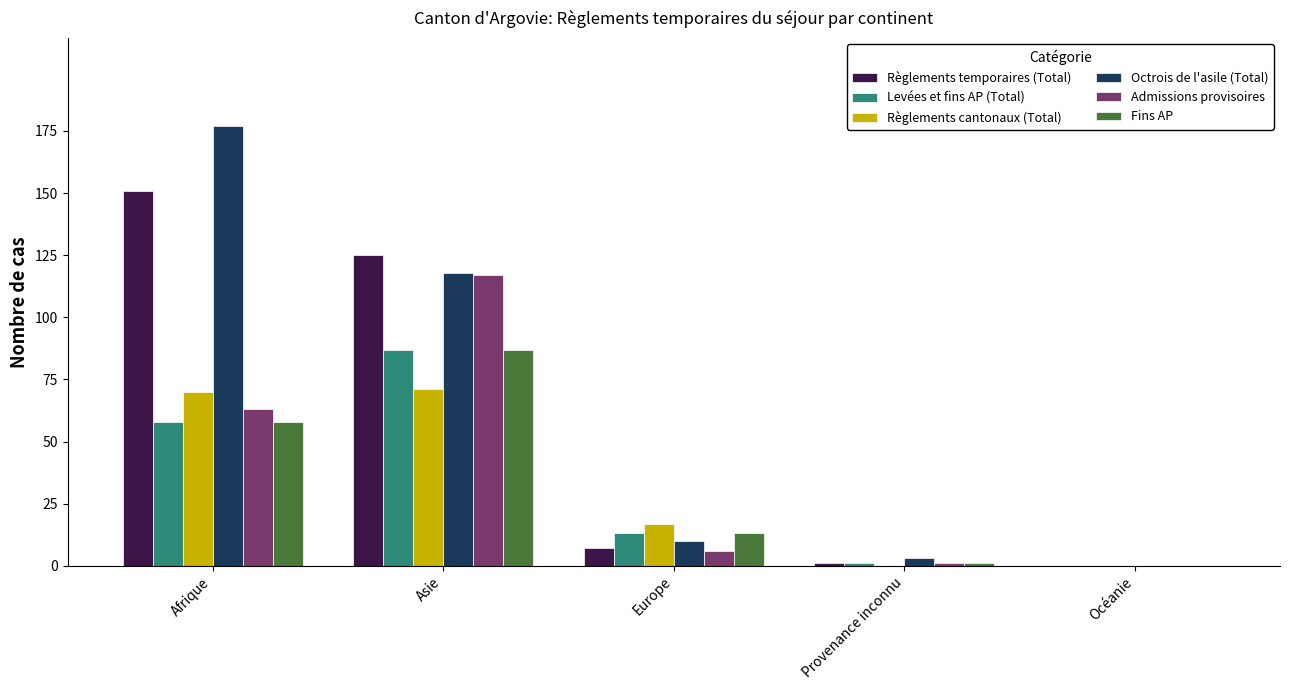

What is the sum of all Règlements temporaires (Total) values?

284